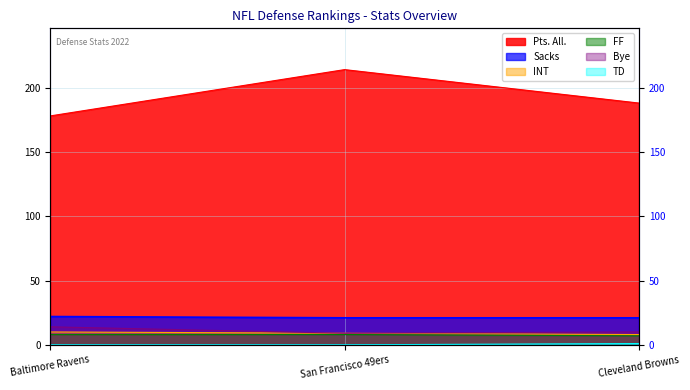

Which series changed the most between San Francisco 49ers and Cleveland Browns?

Pts. All.